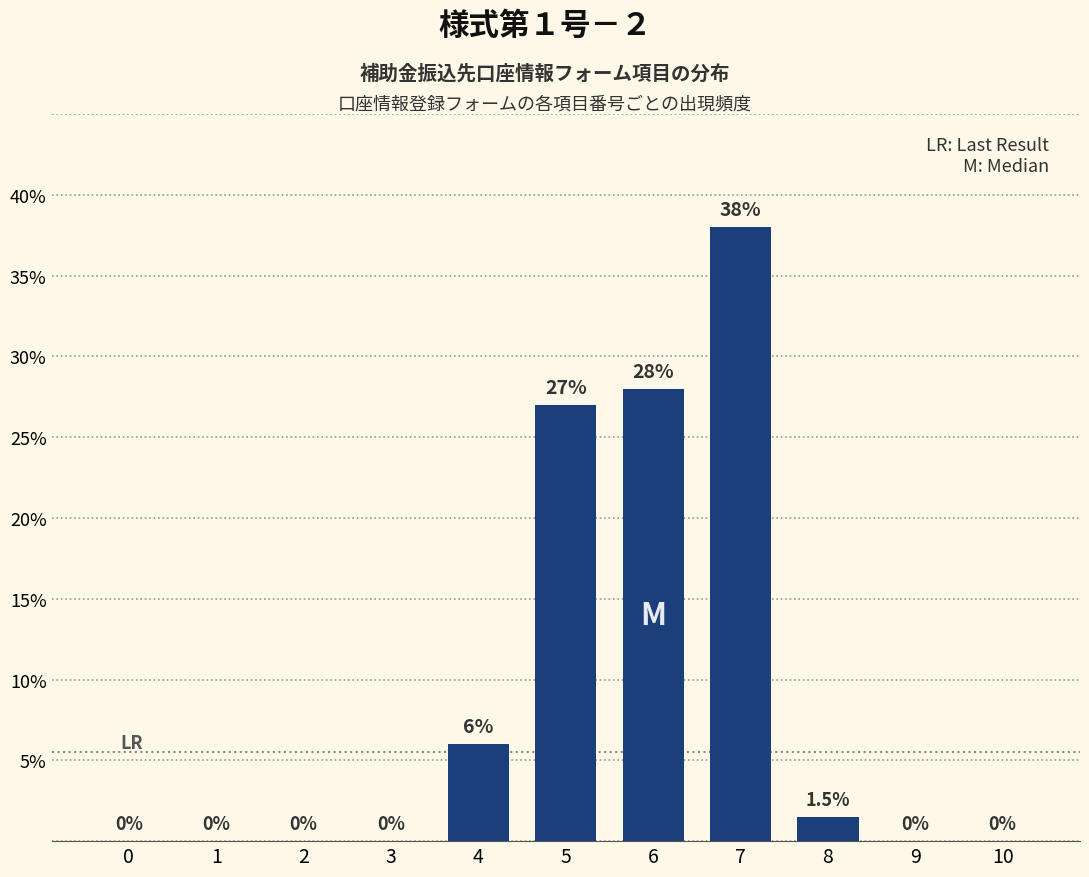

At which label is the value closest to 19?

5